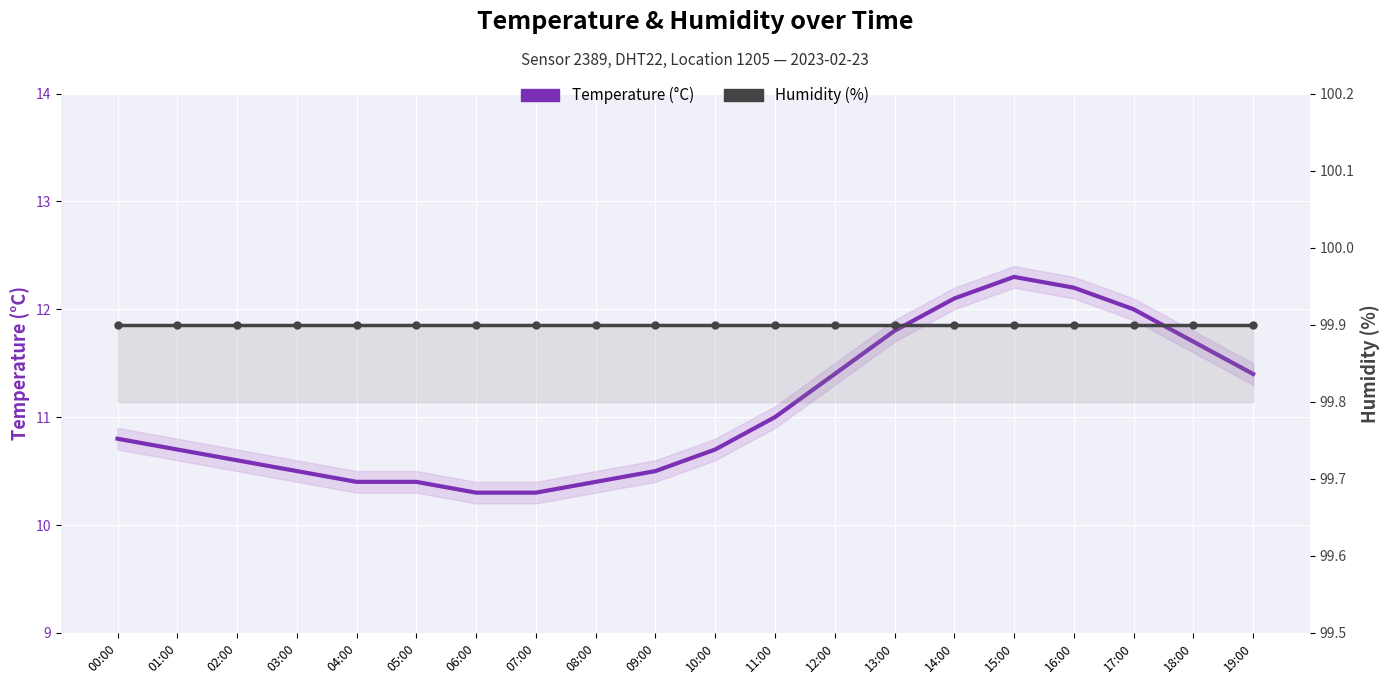

What is the difference between the Temperature (°C) values at 18:00 and 08:00?

1.3